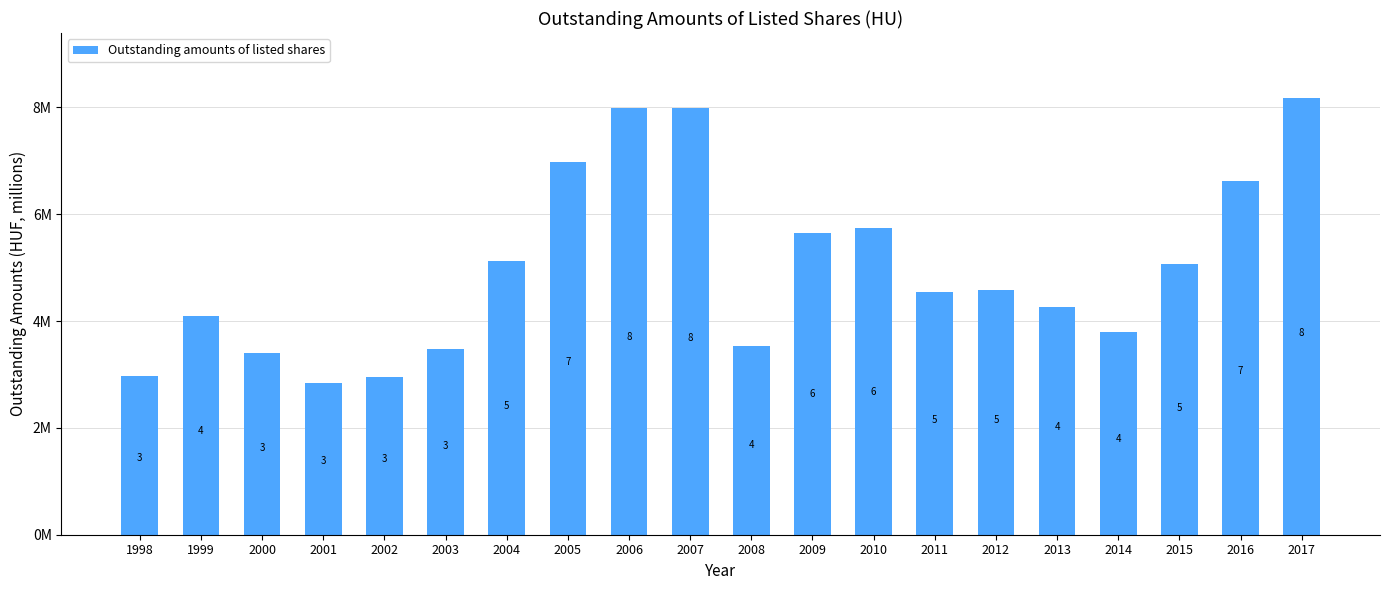

What is the average value?

4989832.0